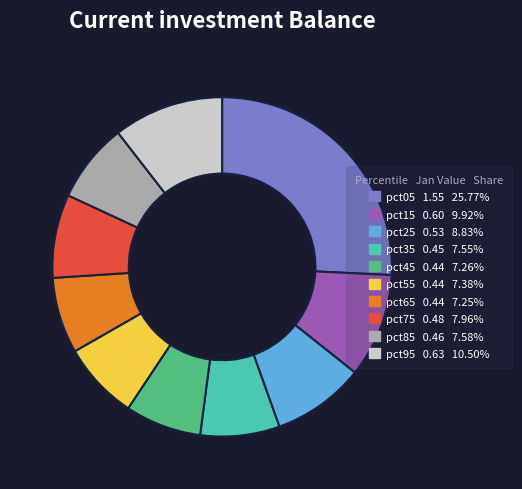

What is the largest slice in the pie chart?

pct05